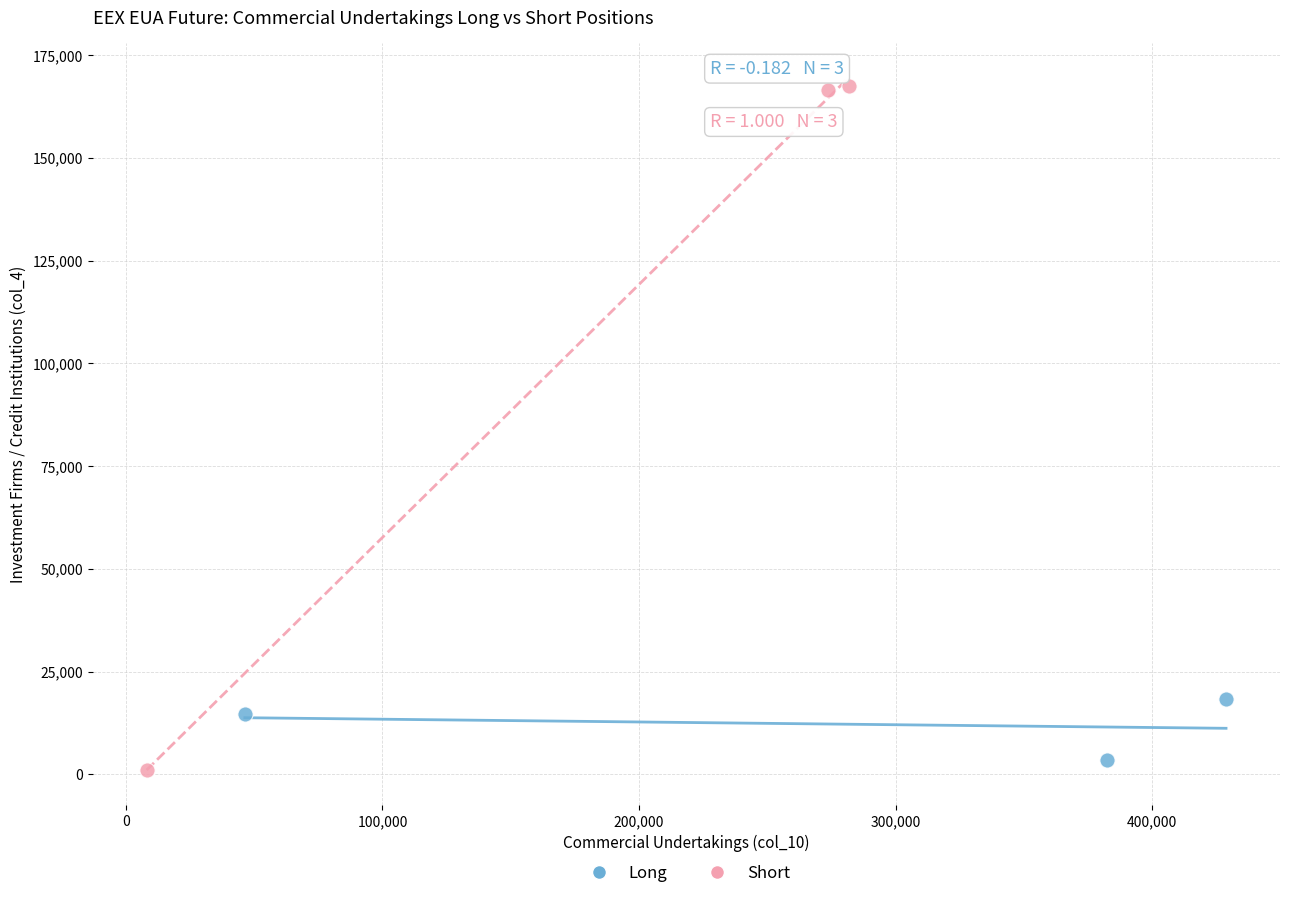

Which series reaches the maximum Y coordinate?

Short